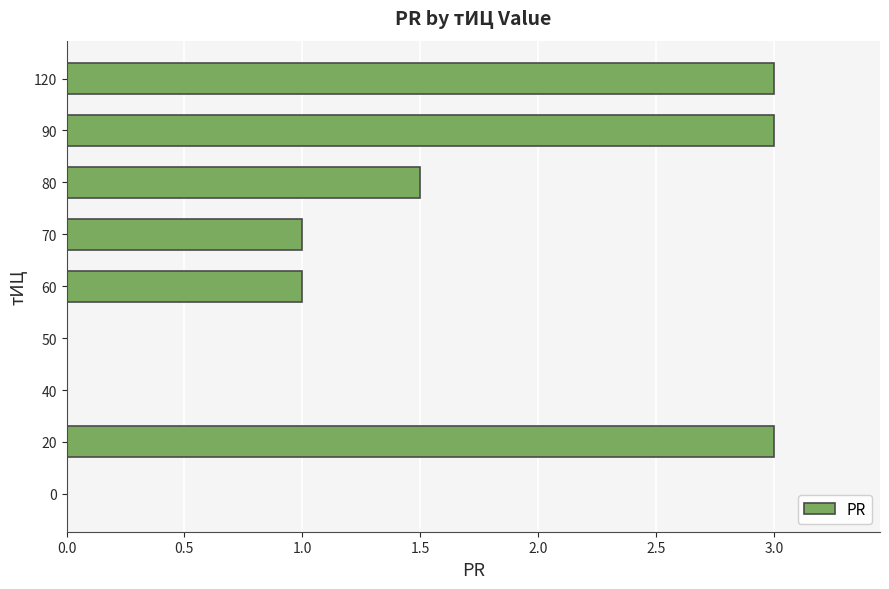

Reading bottom to top, extract all data points from this chart.

0=0.0	20=3.0	40=0.0	50=0.0	60=1.0	70=1.0	80=1.5	90=3.0	120=3.0